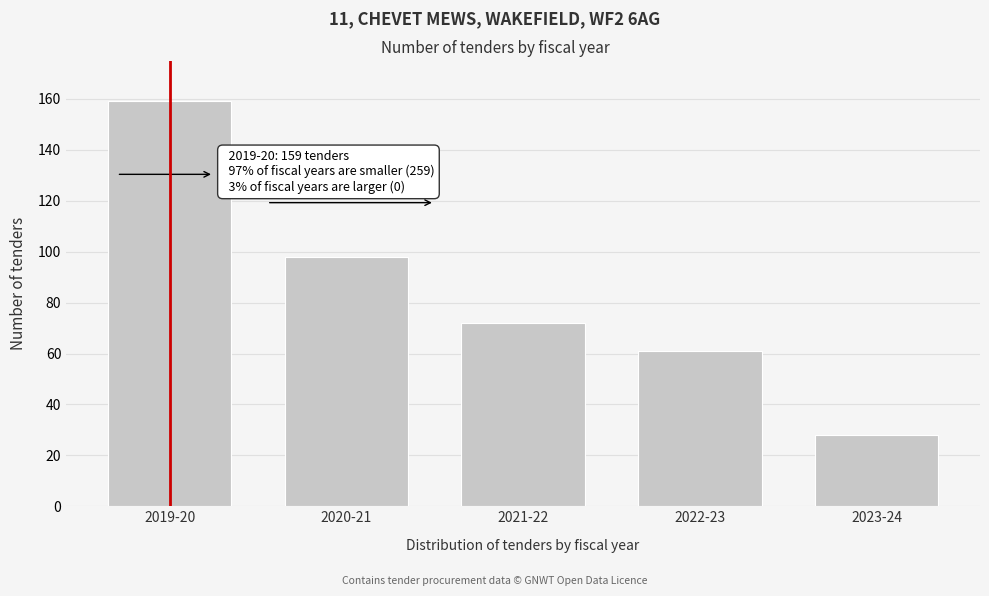

Reading left to right, extract all data points from this chart.

159	98	72	61	28